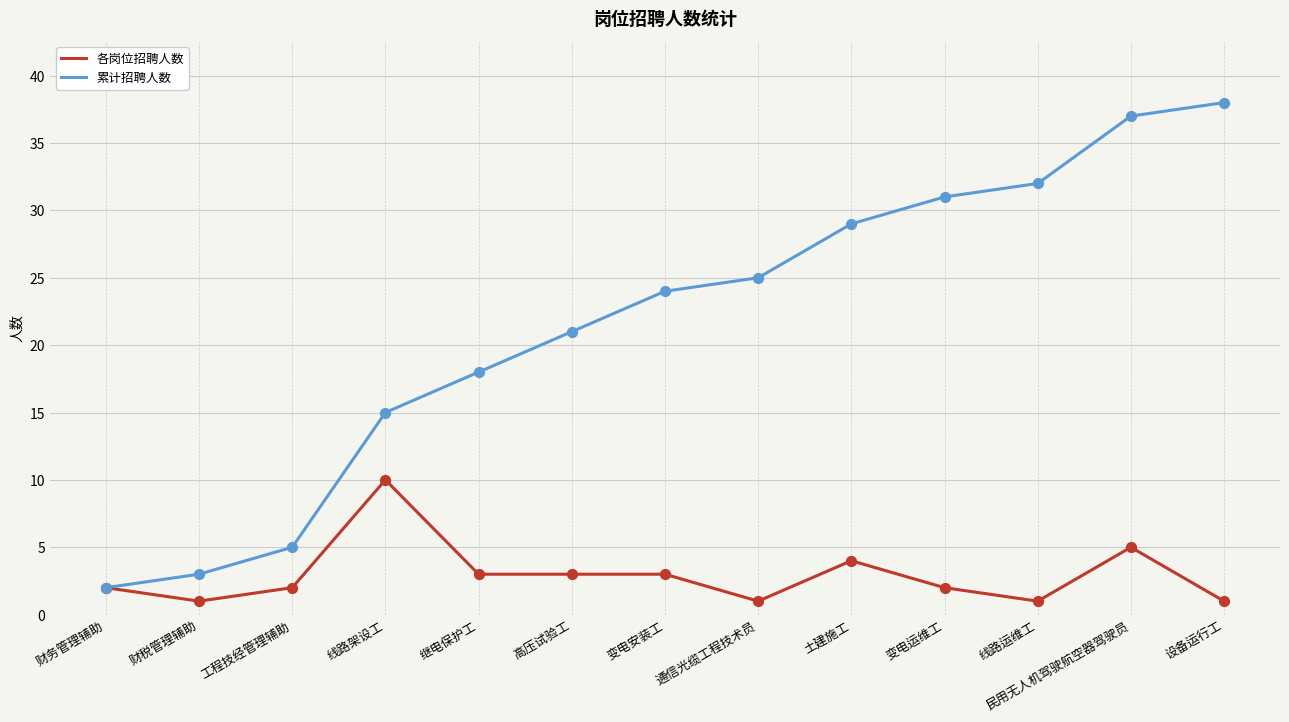

Is the value of 各岗位招聘人数 at 财务管理辅助 greater than the value of 累计招聘人数 at 通信光缆工程技术员?

No